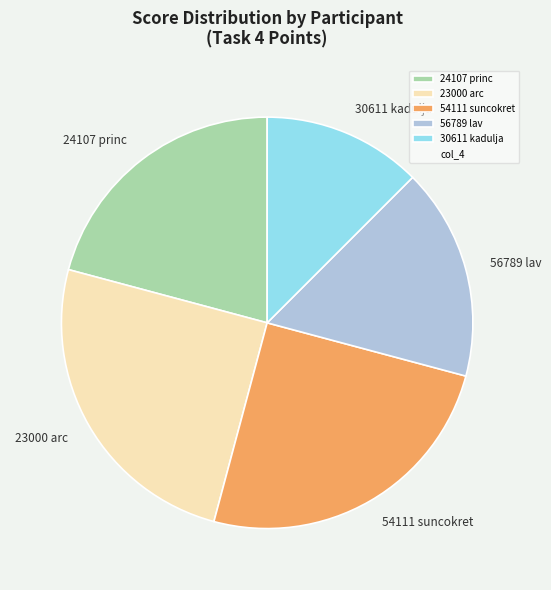

Approximately how many times larger is the value at 54111 suncokret compared to 24107 princ?

1.2